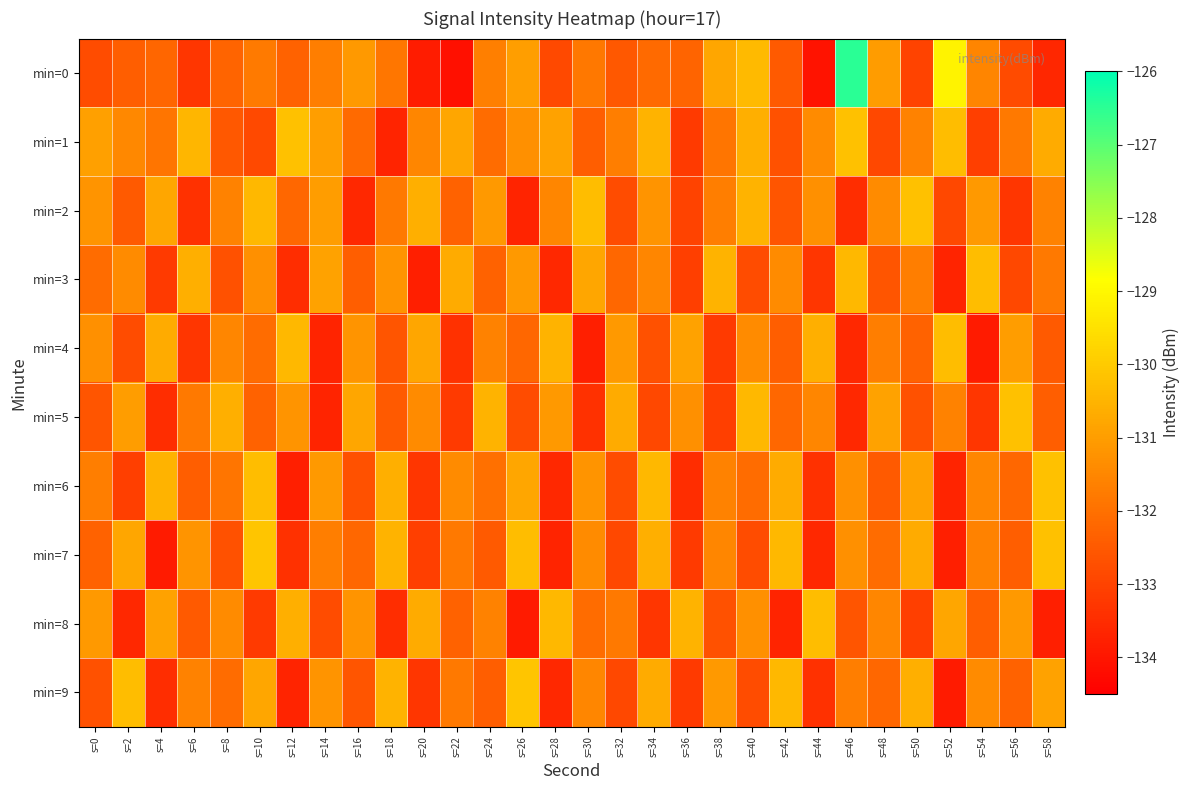

Rank the series at s=28 from lowest to highest value.

min=7, min=3, min=6, min=9, min=0, min=2, min=5, min=1, min=4, min=8